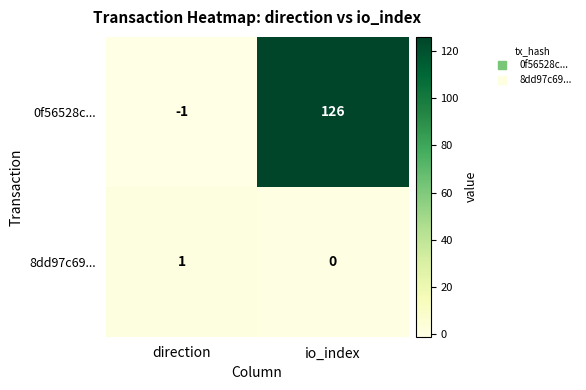

What is the sum of the 0f56528c... values at direction and io_index?

125